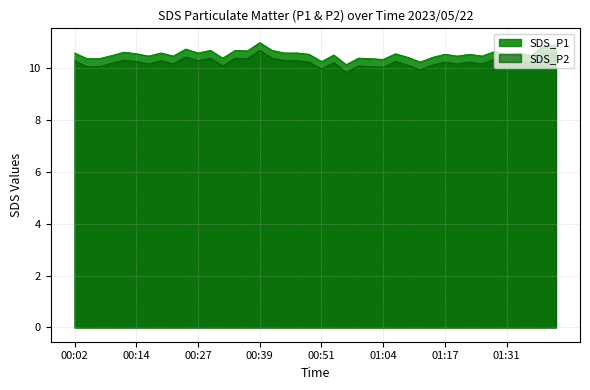

True or false: SDS_P1 has a value of 10.6 at 00:44.

True